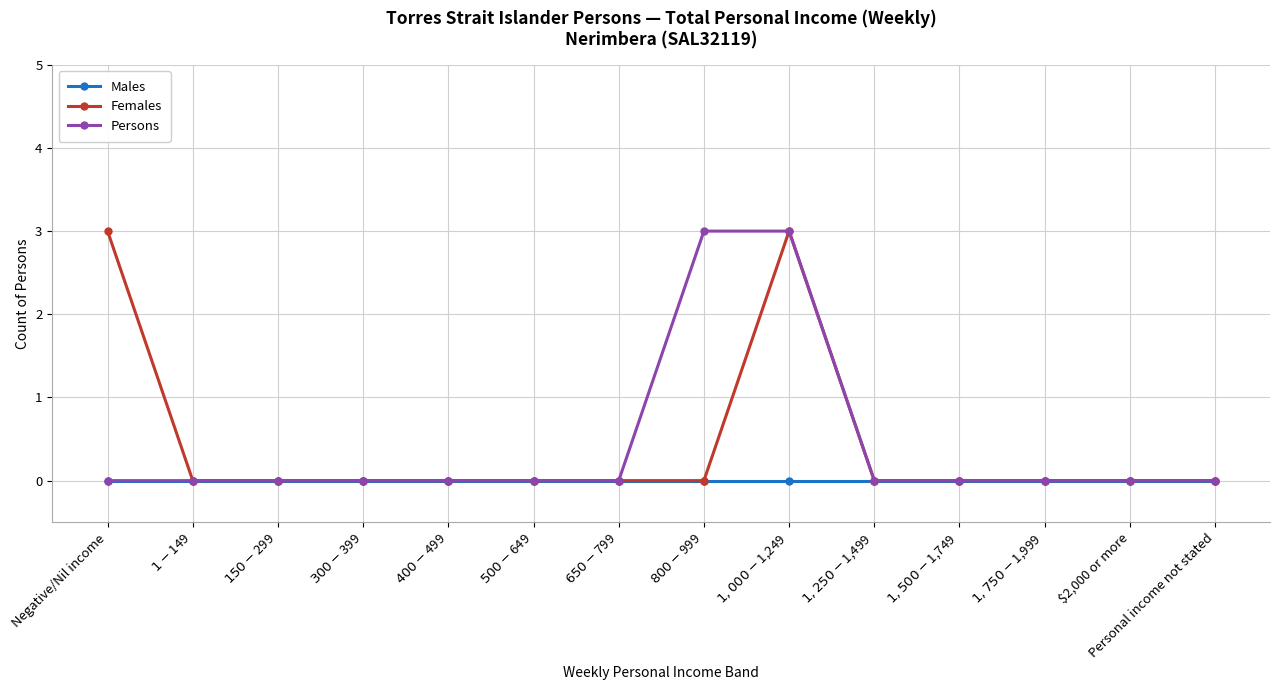

What is the greatest value displayed?

3